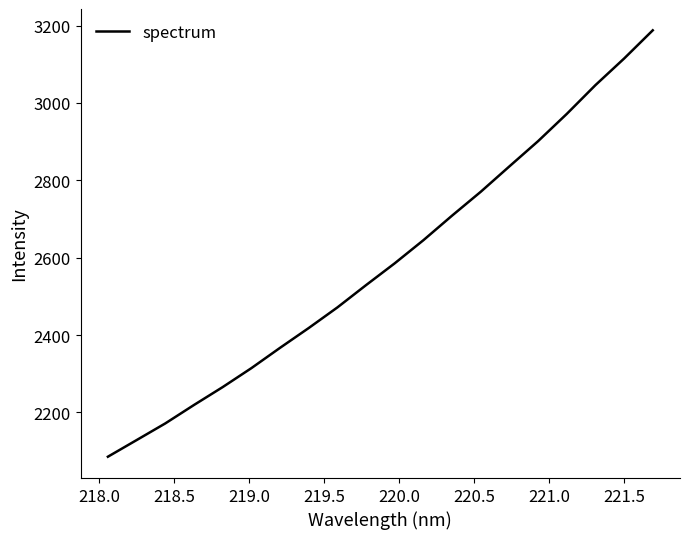

What is the difference between the maximum and minimum values?

1102.5